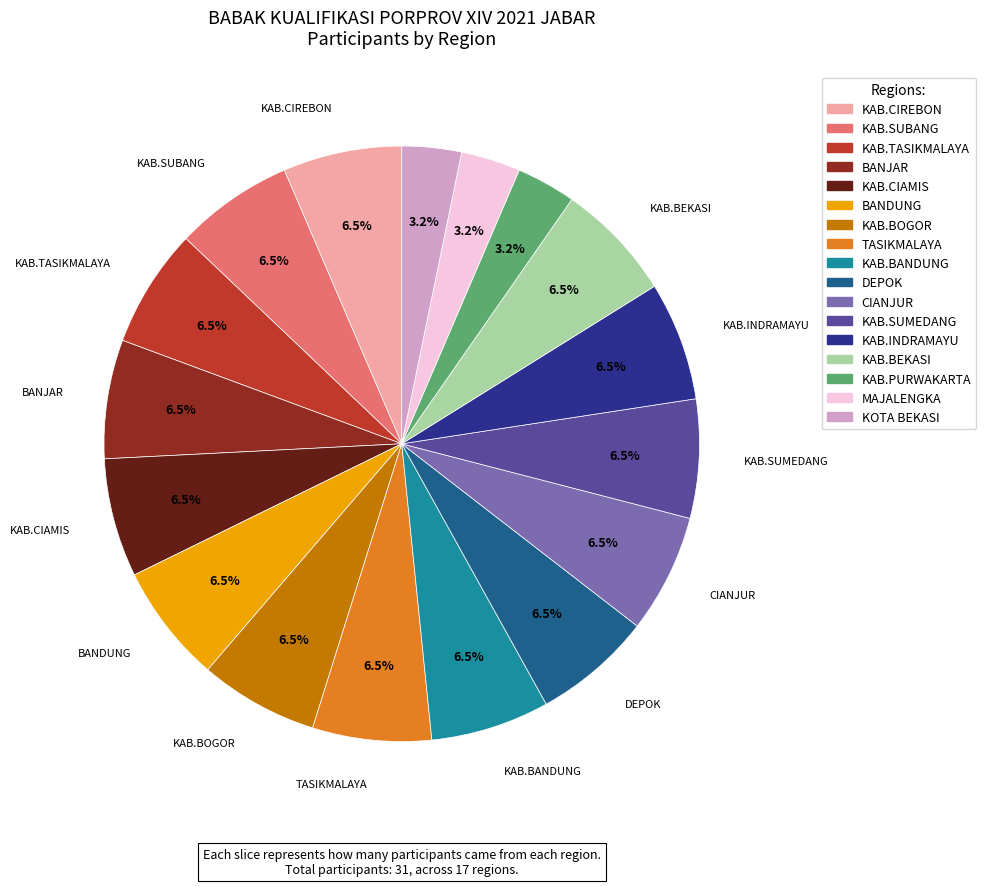

Is it true that KAB.BEKASI is 20% of the pie?

False